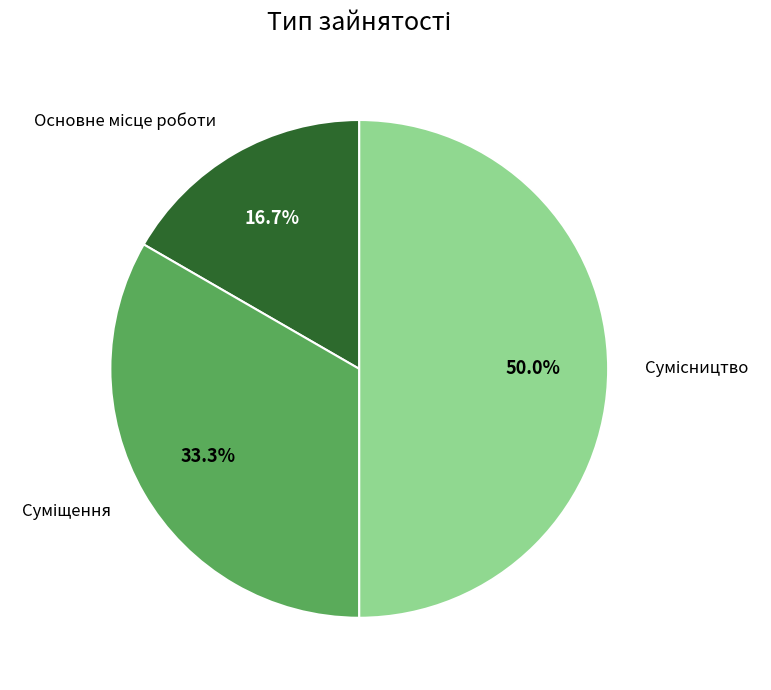

Which slice is the largest?

Сумісництво